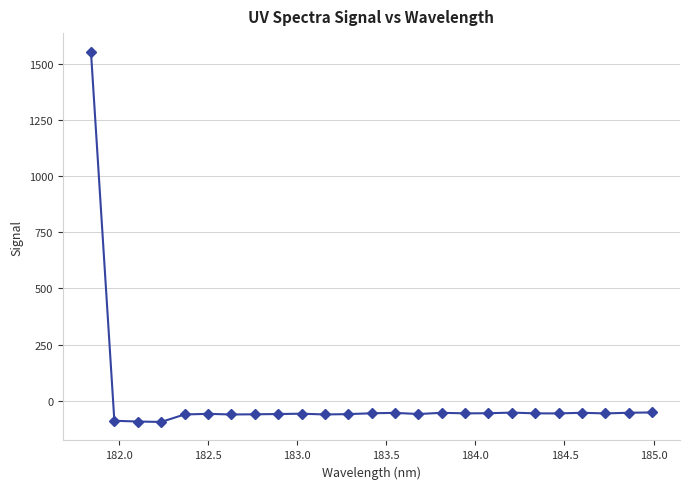

How many data points are above -56?

11